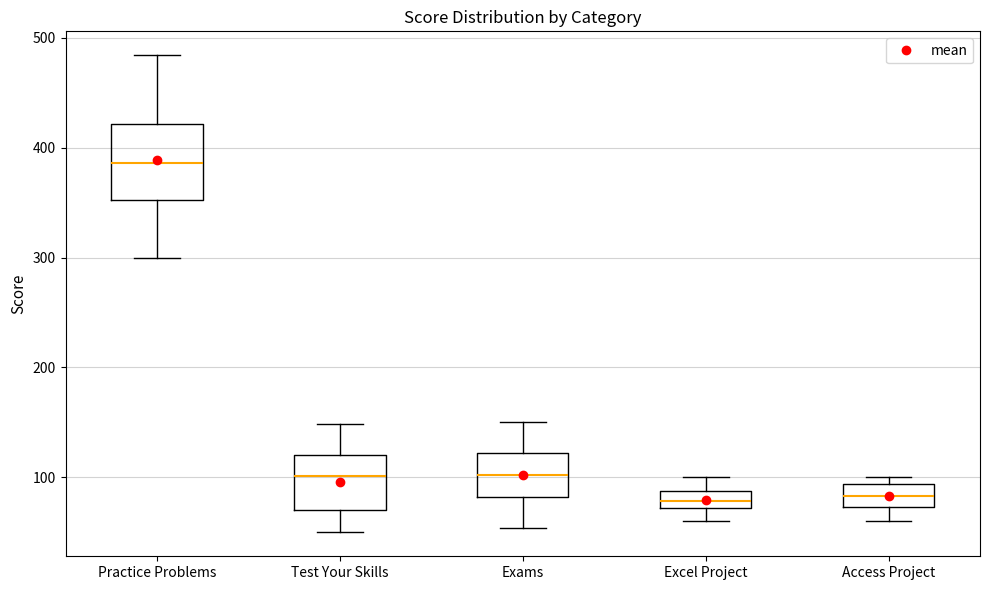

Reading left to right, read every box against the y-axis: the position of its median line, the range the box covers, and the ends of its whiskers. The values are not printed on the chart, so give them approximately, as read against the axis.

Practice Problems: median 390, box 350 to 420, whiskers 300 to 480
Test Your Skills: median 100, box 70 to 120, whiskers 50 to 150
Exams: median 100, box 80 to 120, whiskers 50 to 150
Excel Project: median 80, box 70 to 90, whiskers 60 to 100
Access Project: median 80, box 70 to 90, whiskers 60 to 100